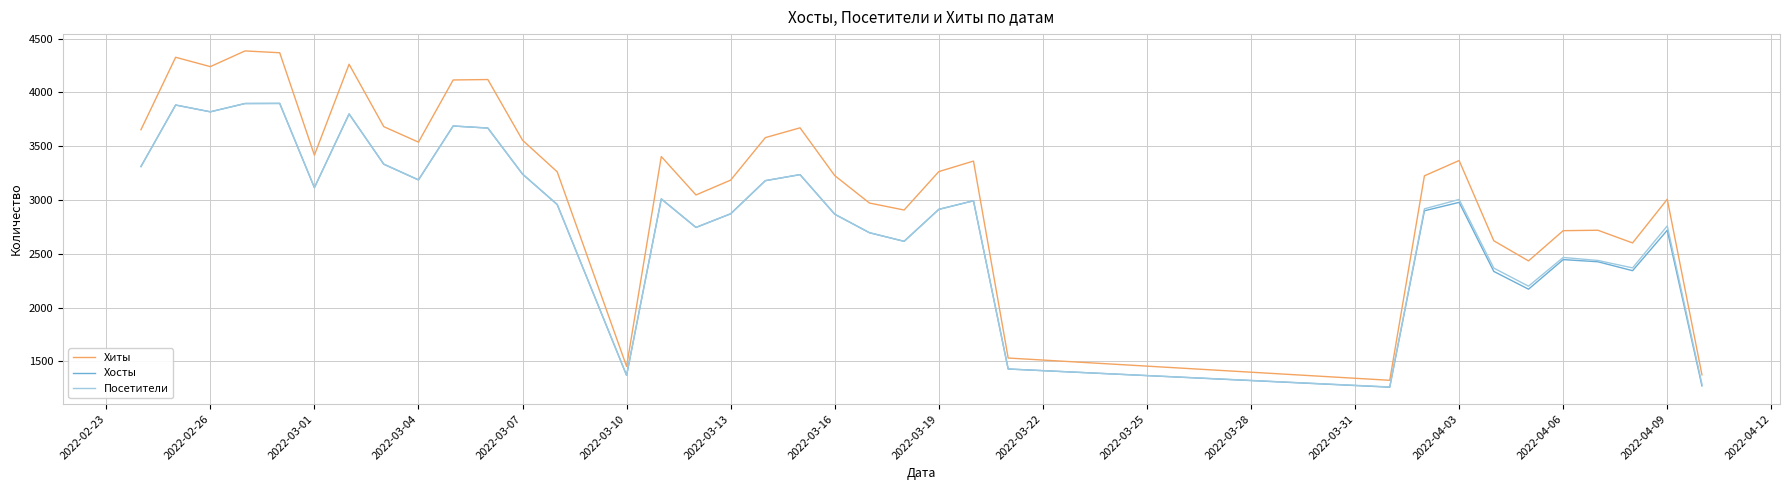

What is the minimum value shown in the chart?

1260